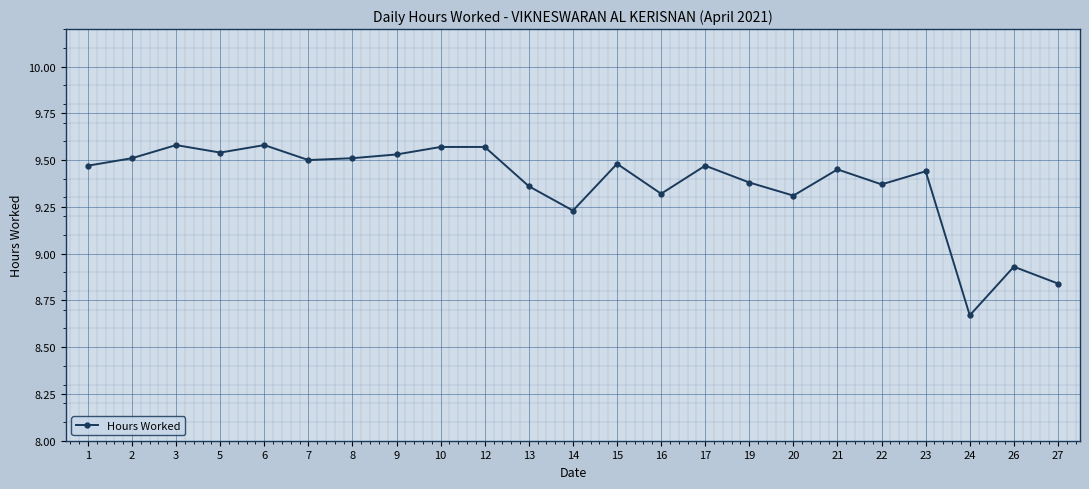

Is it true that the value at 21 is 9.4?

True